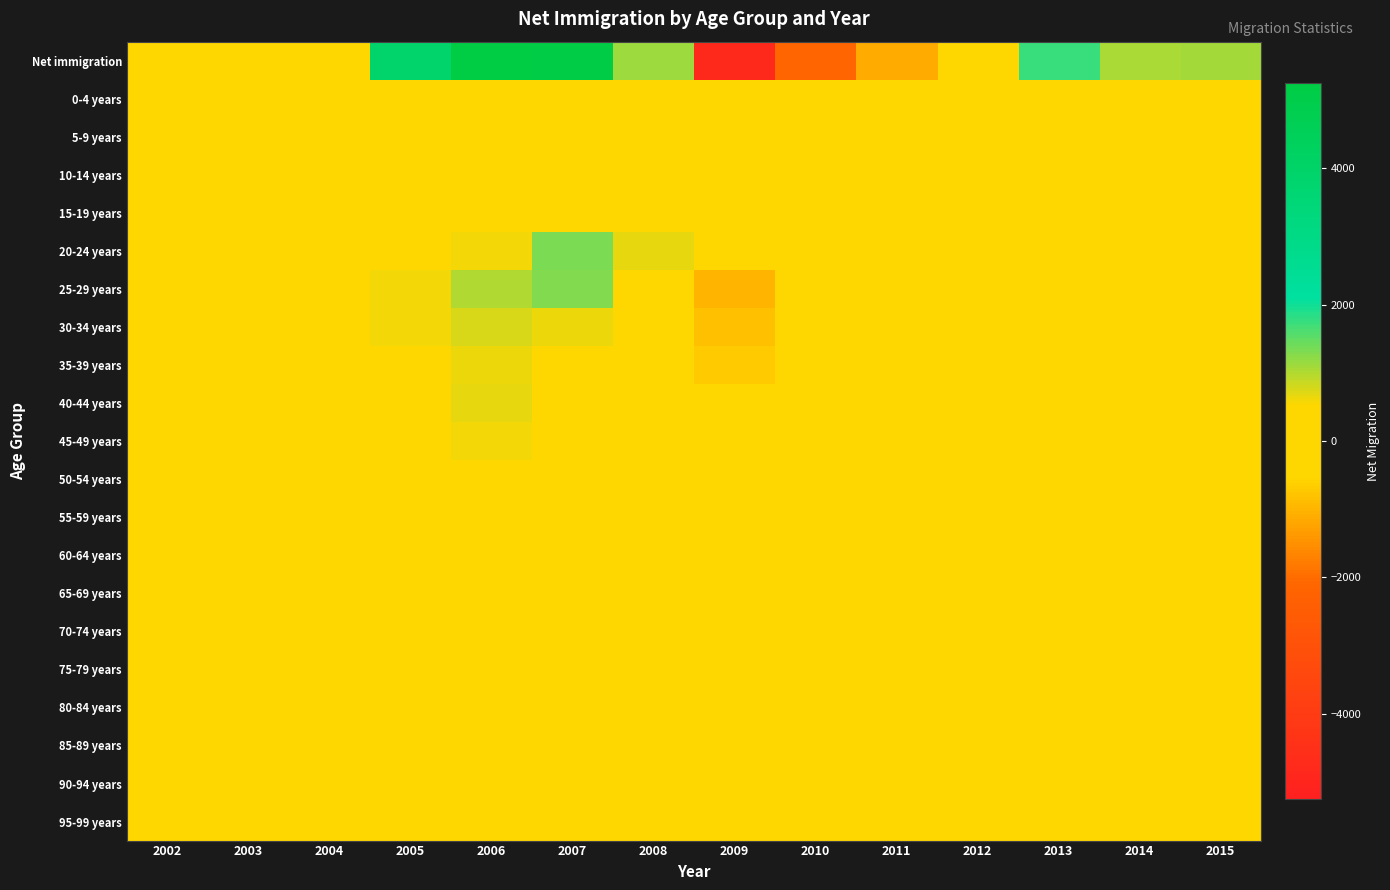

Which series has the largest total across all categories?

Net immigration